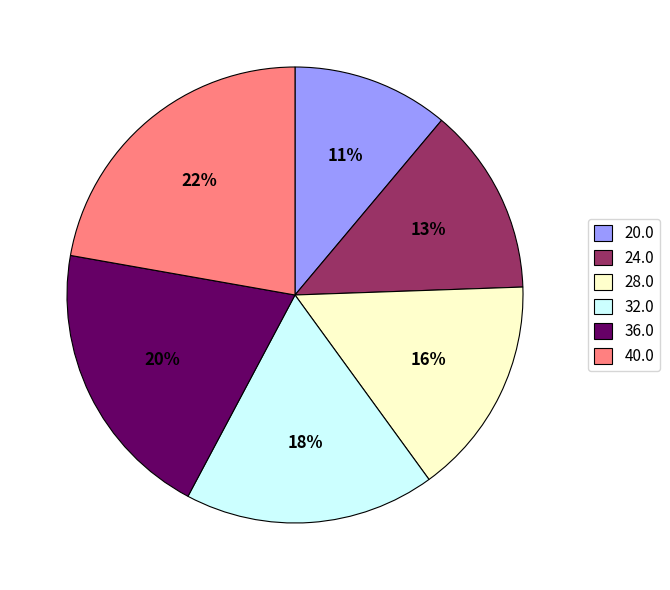

Rank the categories by value from lowest to highest.

20.0, 24.0, 28.0, 32.0, 36.0, 40.0